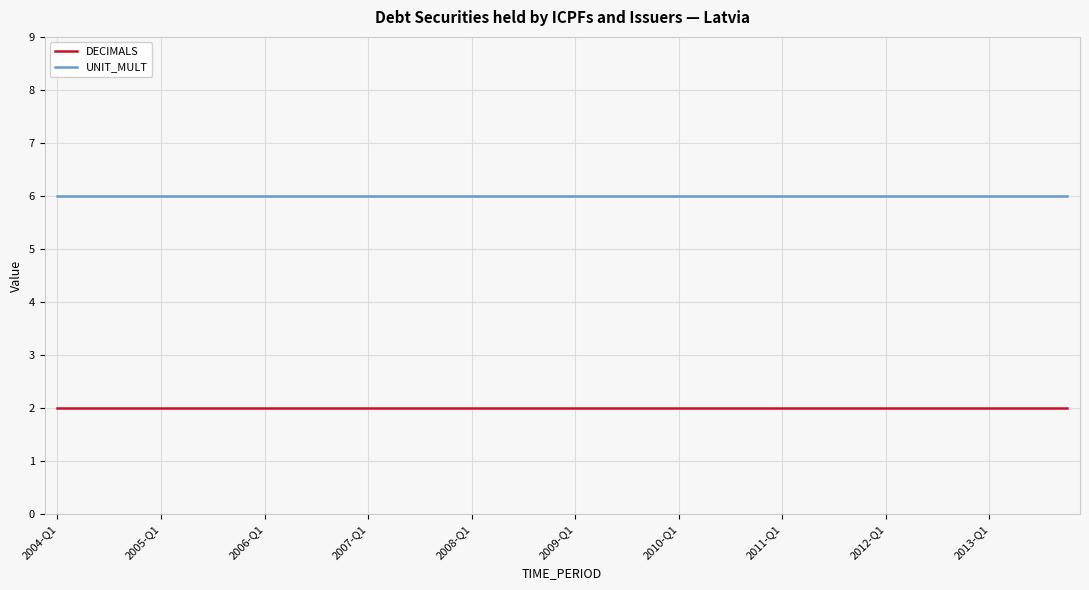

What is the sum of all UNIT_MULT values?

240